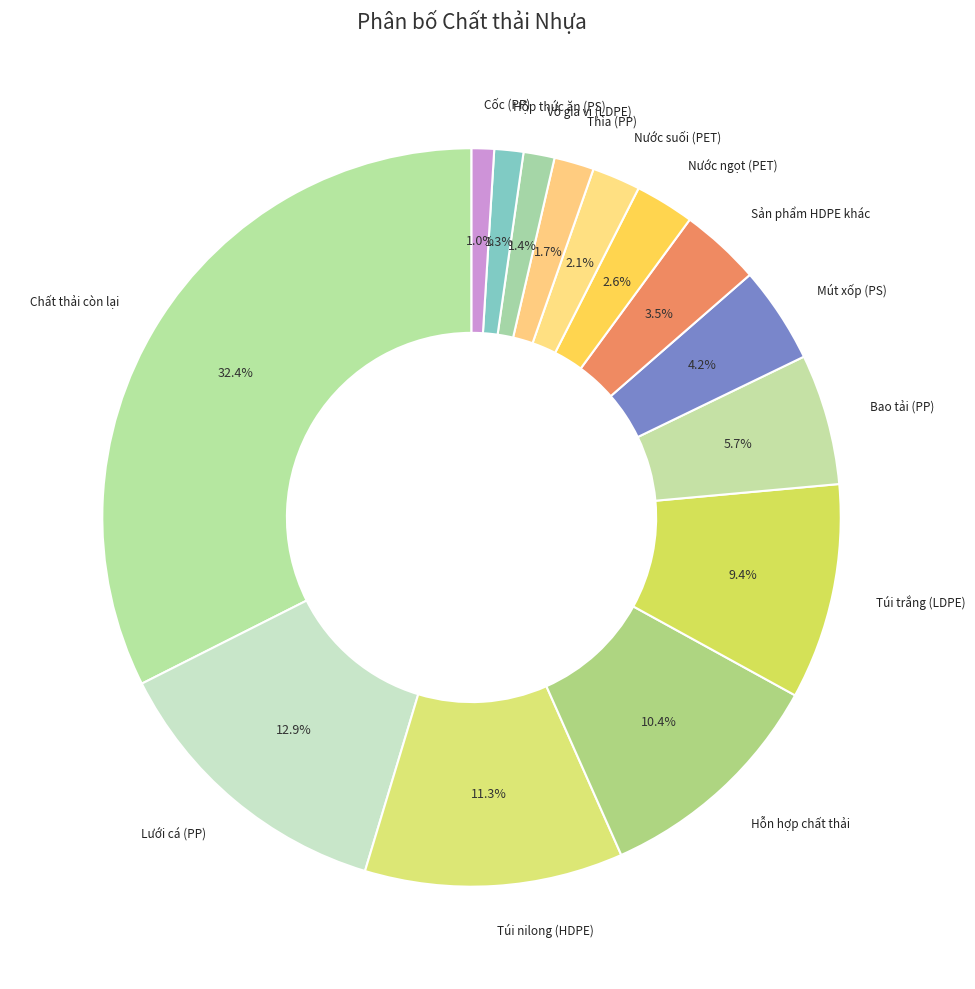

Approximately how many times larger is the value at Nước ngọt (PET) compared to Túi nilong (HDPE)?

0.2